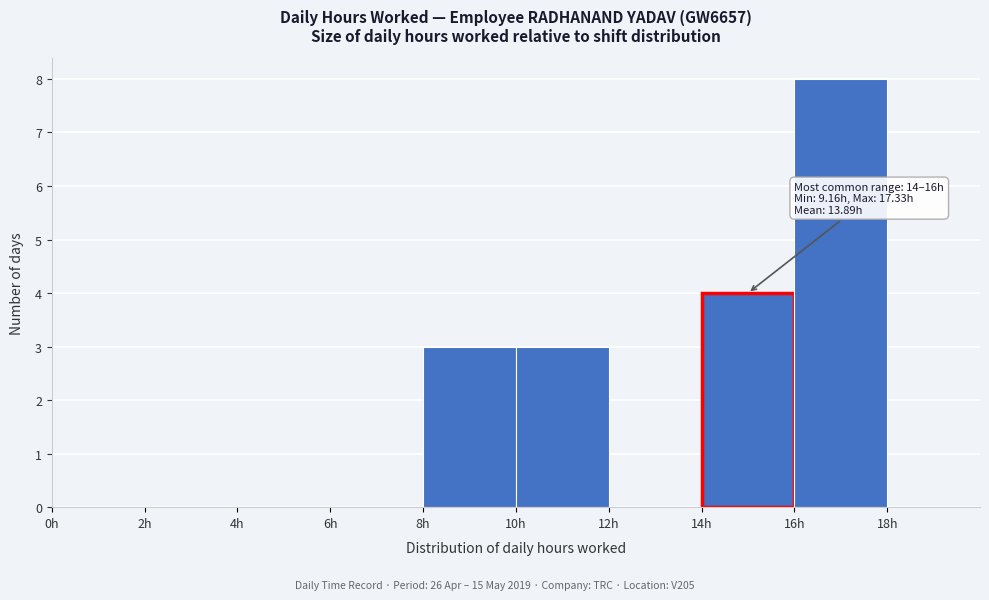

Which range on the x-axis has the tallest bar?

16 to 18